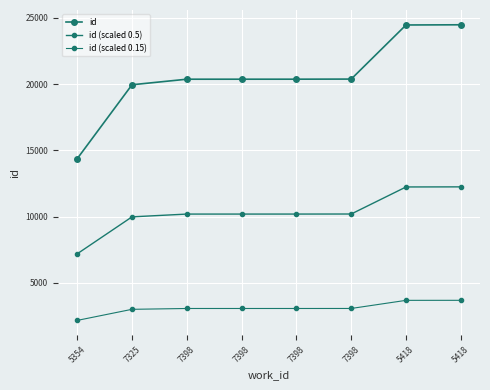

Reading right to left, extract all data points from this chart.

id: 24484.0	24469.0	20383.0	20375.0	20374.0	20373.0	19954.0	14369.0
id (scaled 0.5): 12242.0	12234.5	10191.5	10187.5	10187.0	10186.5	9977.0	7184.5
id (scaled 0.15): 3672.6	3670.3	3057.4	3056.2	3056.1	3055.9	2993.1	2155.3